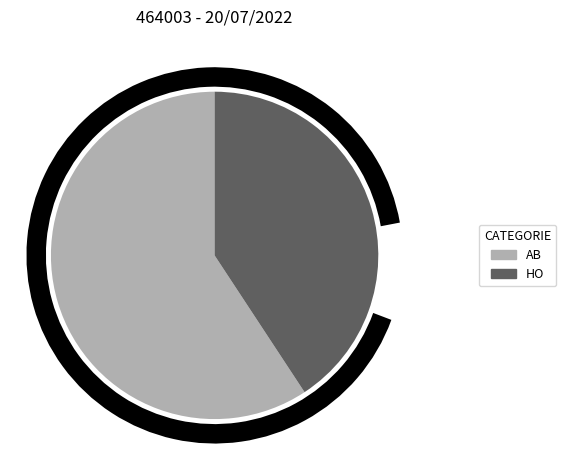

Rank the categories by value from lowest to highest.

HO, AB